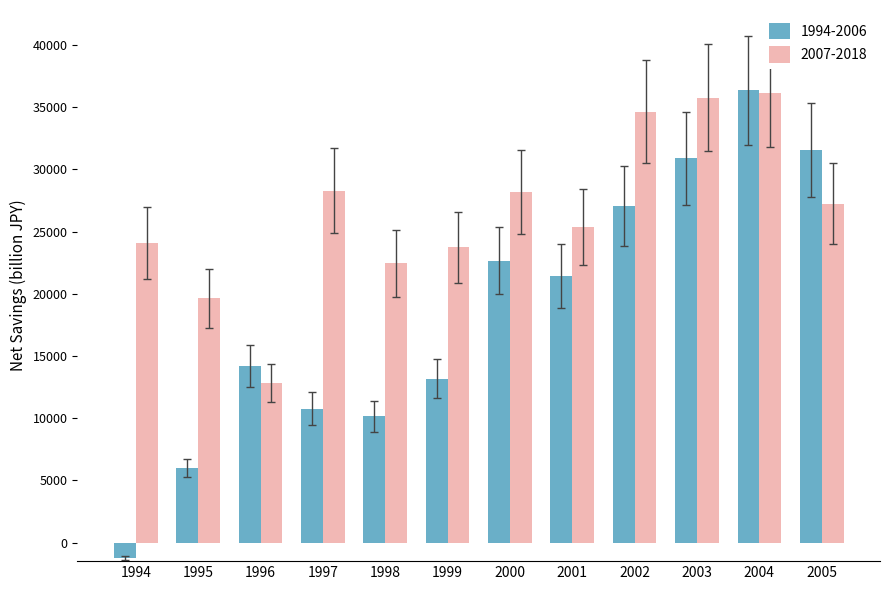

True or false: 1994-2006 has a value of 45930.6 at 2003.

False